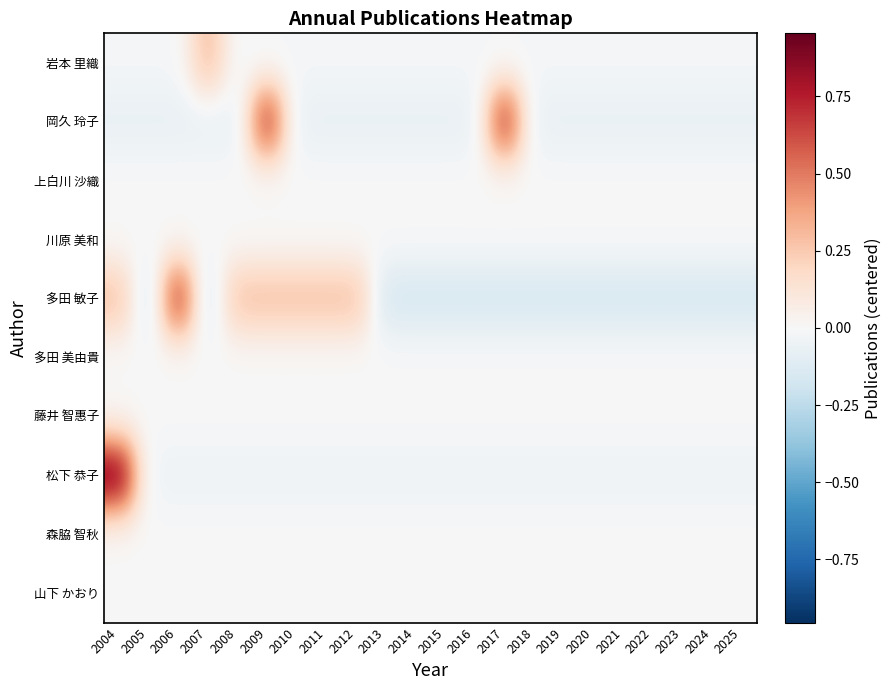

Reading left to right, transcribe all the data shown in this chart.

岩本 里織: 2004=-0.0	2005=-0.0	2006=-0.0	2007=0.3	2008=-0.0	2009=-0.0	2010=-0.0	2011=-0.0	2012=-0.0	2013=-0.0	2014=-0.0	2015=-0.0	2016=-0.0	2017=-0.0	2018=-0.0	2019=-0.0	2020=-0.0	2021=-0.0	2022=-0.0	2023=-0.0	2024=-0.0	2025=-0.0
岡久 玲子: 2004=-0.1	2005=-0.1	2006=-0.1	2007=-0.1	2008=-0.1	2009=0.7	2010=-0.1	2011=-0.1	2012=-0.1	2013=-0.1	2014=-0.1	2015=-0.1	2016=-0.1	2017=0.7	2018=-0.1	2019=-0.1	2020=-0.1	2021=-0.1	2022=-0.1	2023=-0.1	2024=-0.1	2025=-0.1
上白川 沙織: 2004=0.0	2005=0.0	2006=0.0	2007=0.0	2008=0.0	2009=0.0	2010=0.0	2011=0.0	2012=0.0	2013=0.0	2014=0.0	2015=0.0	2016=0.0	2017=0.0	2018=0.0	2019=0.0	2020=0.0	2021=0.0	2022=0.0	2023=0.0	2024=0.0	2025=0.0
川原 美和: 2004=0.0	2005=0.0	2006=0.0	2007=0.0	2008=0.0	2009=0.0	2010=0.0	2011=0.0	2012=0.0	2013=0.0	2014=0.0	2015=0.0	2016=0.0	2017=0.0	2018=0.0	2019=0.0	2020=0.0	2021=0.0	2022=0.0	2023=0.0	2024=0.0	2025=0.0
多田 敏子: 2004=0.3	2005=-0.2	2006=0.7	2007=-0.2	2008=0.3	2009=0.3	2010=0.3	2011=0.3	2012=0.3	2013=-0.2	2014=-0.2	2015=-0.2	2016=-0.2	2017=-0.2	2018=-0.2	2019=-0.2	2020=-0.2	2021=-0.2	2022=-0.2	2023=-0.2	2024=-0.2	2025=-0.2
多田 美由貴: 2004=0.0	2005=0.0	2006=0.0	2007=0.0	2008=0.0	2009=0.0	2010=0.0	2011=0.0	2012=0.0	2013=0.0	2014=0.0	2015=0.0	2016=0.0	2017=0.0	2018=0.0	2019=0.0	2020=0.0	2021=0.0	2022=0.0	2023=0.0	2024=0.0	2025=0.0
藤井 智惠子: 2004=0.0	2005=0.0	2006=0.0	2007=0.0	2008=0.0	2009=0.0	2010=0.0	2011=0.0	2012=0.0	2013=0.0	2014=0.0	2015=0.0	2016=0.0	2017=0.0	2018=0.0	2019=0.0	2020=0.0	2021=0.0	2022=0.0	2023=0.0	2024=0.0	2025=0.0
松下 恭子: 2004=1.0	2005=-0.0	2006=-0.0	2007=-0.0	2008=-0.0	2009=-0.0	2010=-0.0	2011=-0.0	2012=-0.0	2013=-0.0	2014=-0.0	2015=-0.0	2016=-0.0	2017=-0.0	2018=-0.0	2019=-0.0	2020=-0.0	2021=-0.0	2022=-0.0	2023=-0.0	2024=-0.0	2025=-0.0
森脇 智秋: 2004=0.0	2005=0.0	2006=0.0	2007=0.0	2008=0.0	2009=0.0	2010=0.0	2011=0.0	2012=0.0	2013=0.0	2014=0.0	2015=0.0	2016=0.0	2017=0.0	2018=0.0	2019=0.0	2020=0.0	2021=0.0	2022=0.0	2023=0.0	2024=0.0	2025=0.0
山下 かおり: 2004=0.0	2005=0.0	2006=0.0	2007=0.0	2008=0.0	2009=0.0	2010=0.0	2011=0.0	2012=0.0	2013=0.0	2014=0.0	2015=0.0	2016=0.0	2017=0.0	2018=0.0	2019=0.0	2020=0.0	2021=0.0	2022=0.0	2023=0.0	2024=0.0	2025=0.0